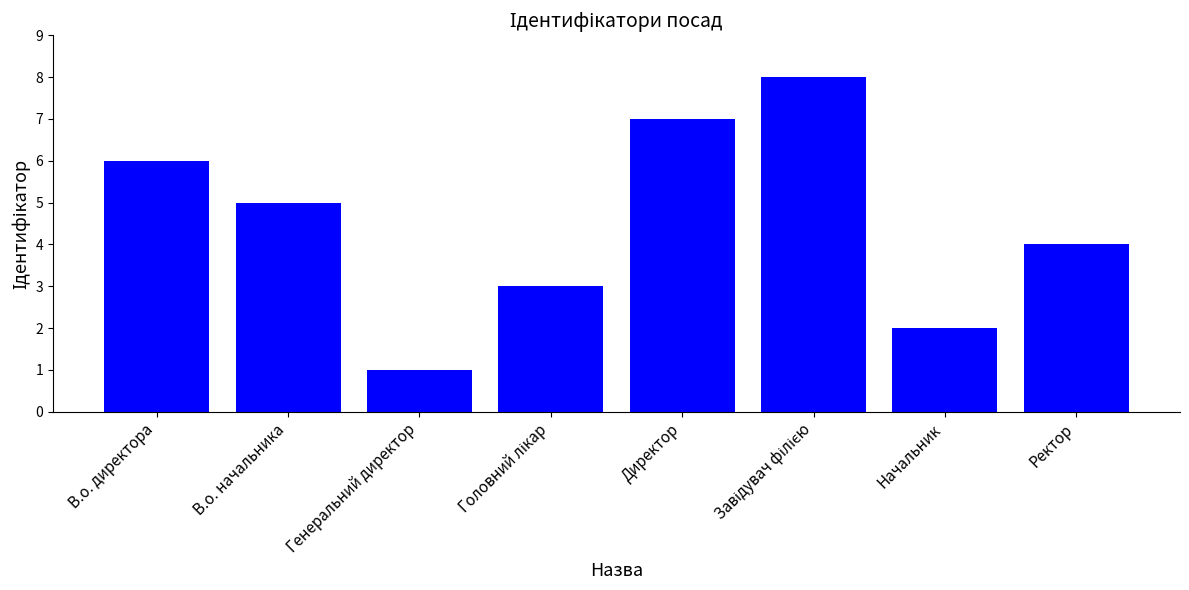

What is the smallest value displayed?

1